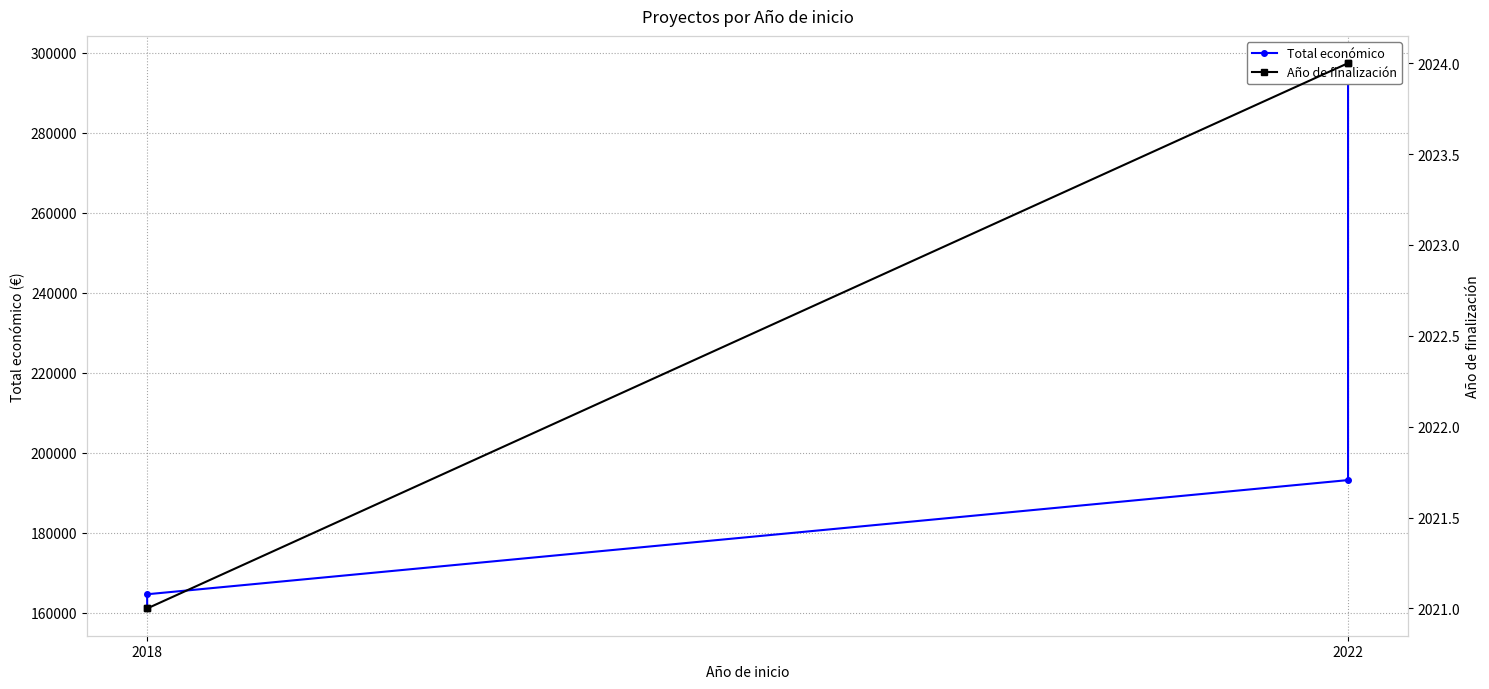

Reading left to right, extract all data points from this chart.

Total económico: 161050	164600	193149	297409
Año de finalización: 2021	2021	2024	2024